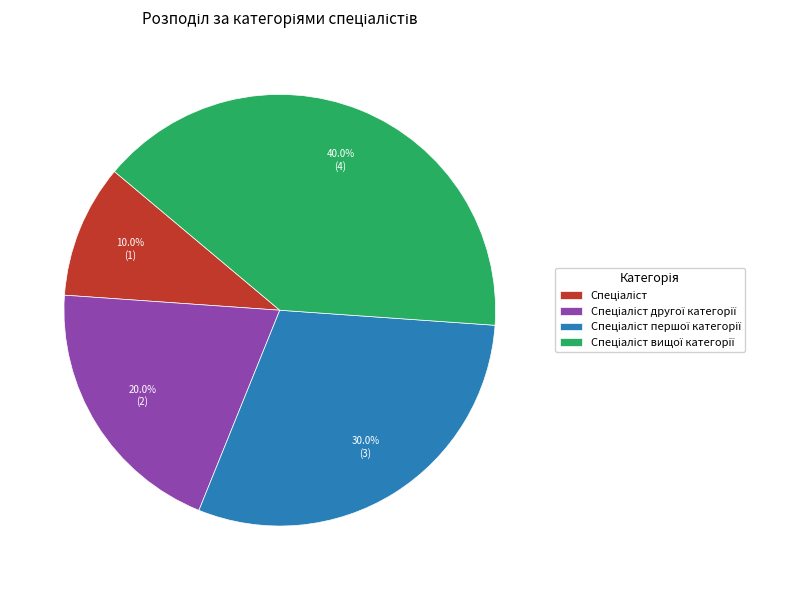

Is there any slice that represents more than half of the pie?

No